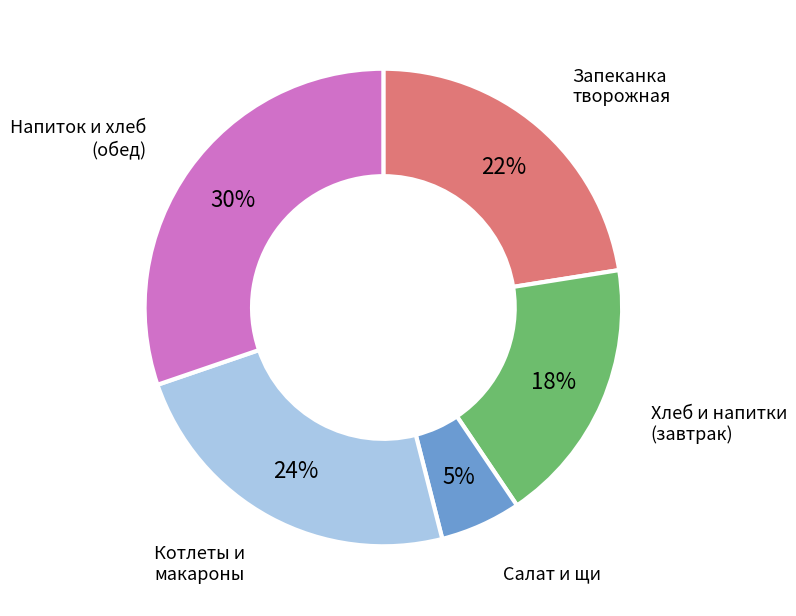

To the nearest percent, what is the average slice percentage?

20%